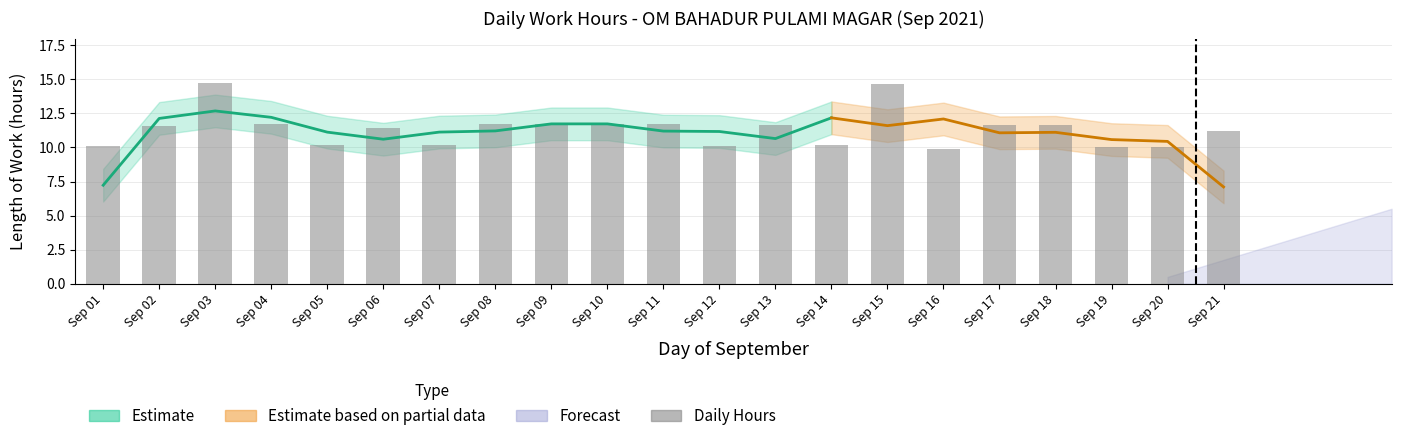

How many values exceed 11?

13